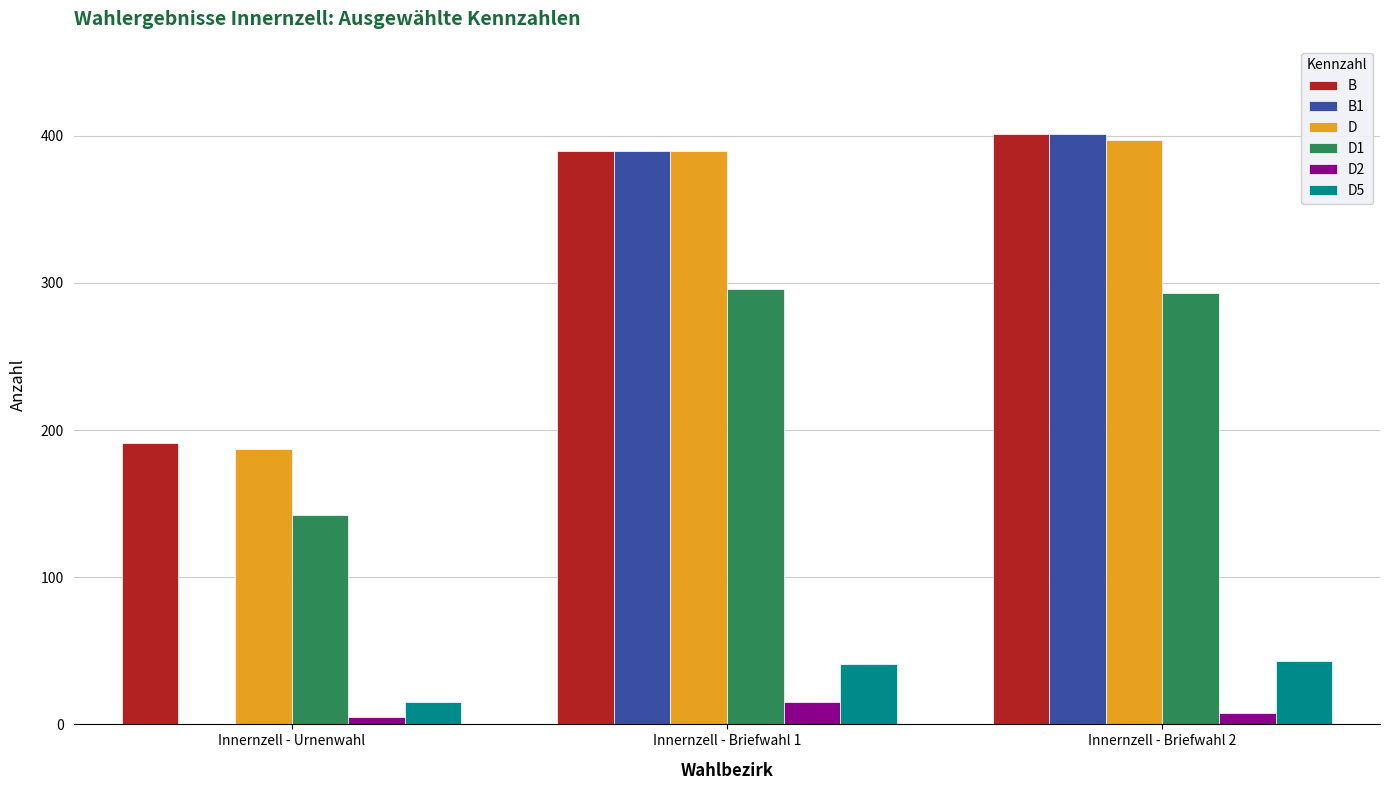

How many categories are shown in the chart?

3